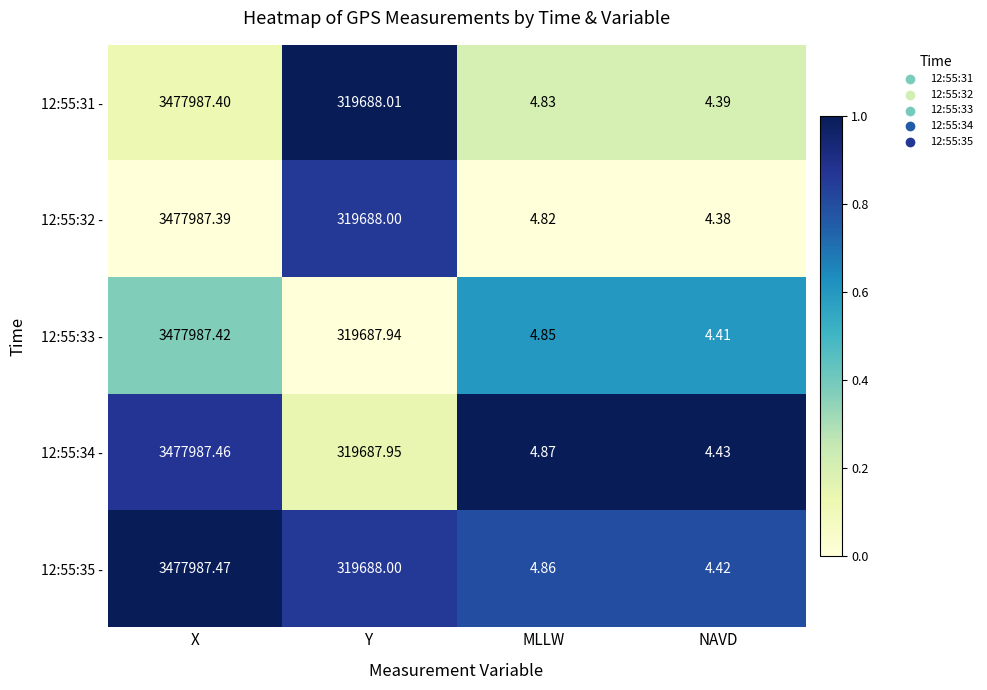

What is the difference between the highest and lowest values at X?

0.1